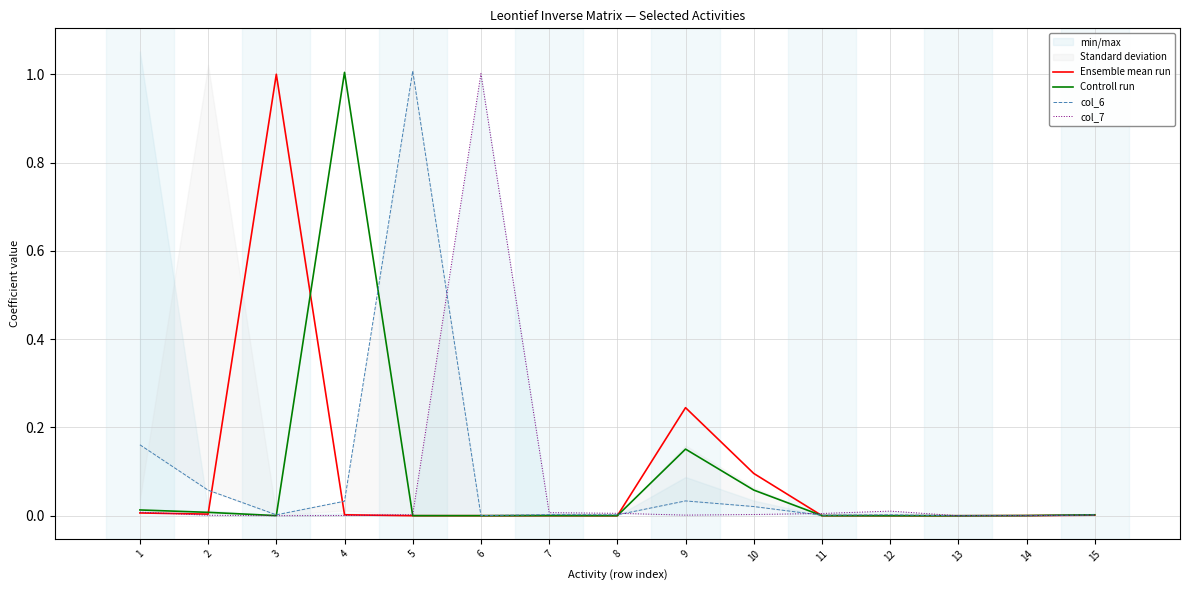

True or false: Ensemble mean run has more than 0 points higher than both neighbors.

True